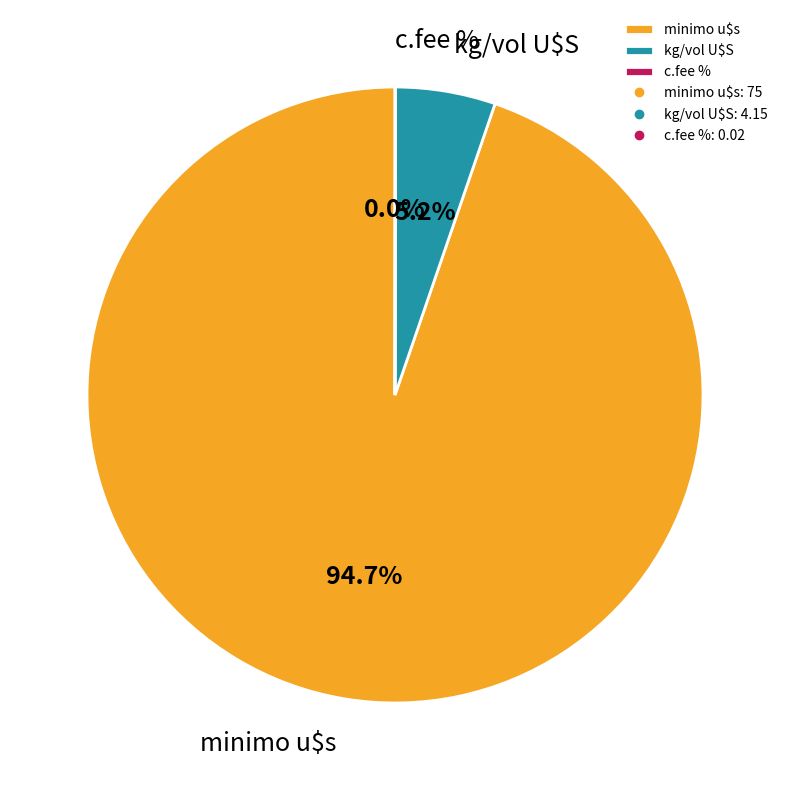

Which category accounts for the majority?

minimo u$s